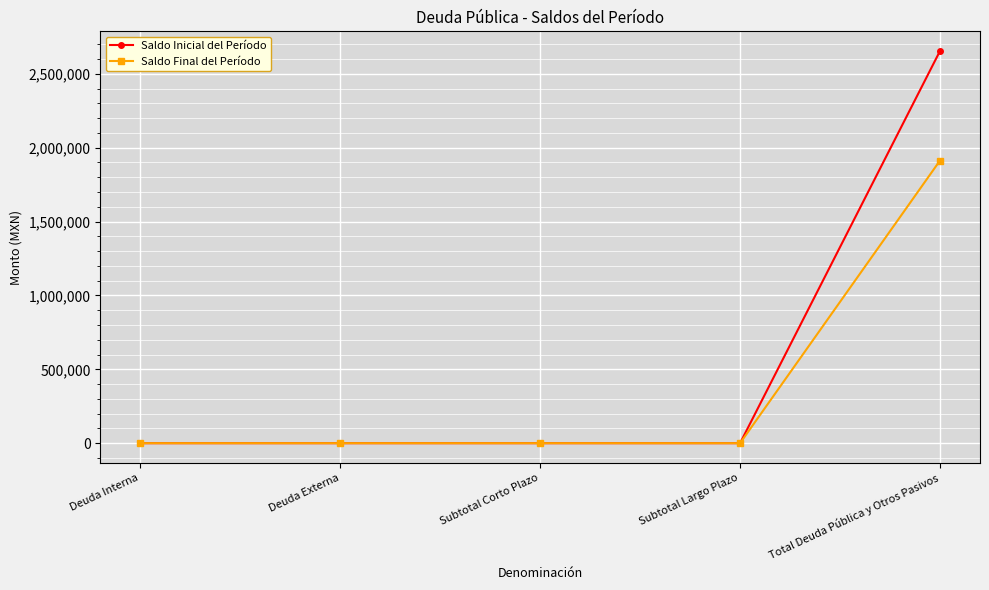

At which category is the sum across all series the highest?

Total Deuda Pública y Otros Pasivos